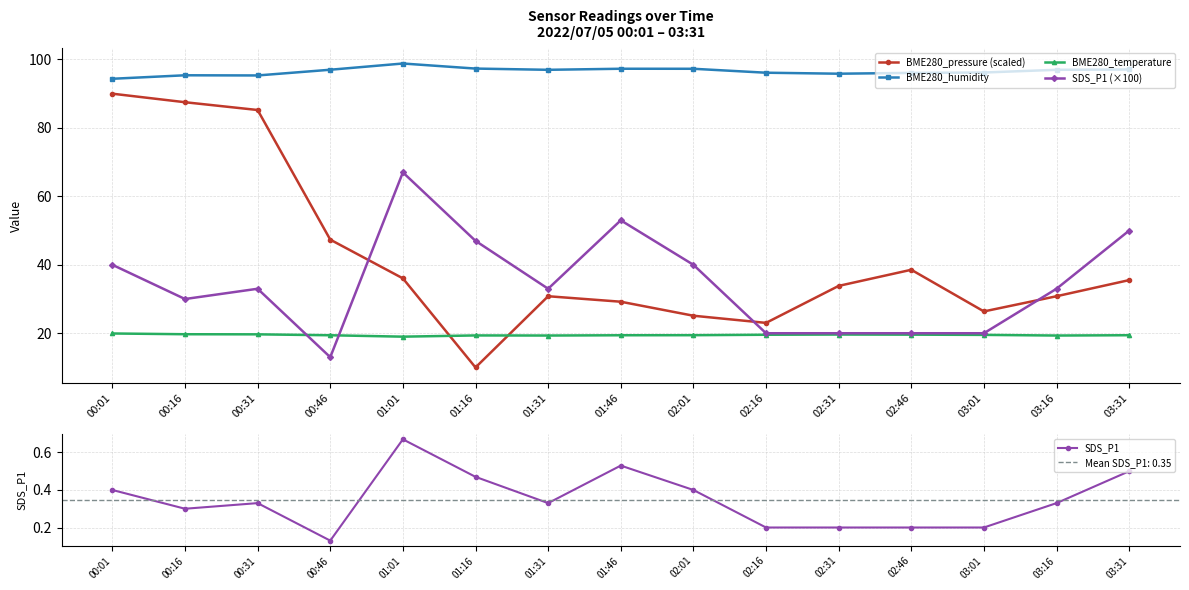

Which series has the largest range (max minus min)?

BME280_pressure (scaled)